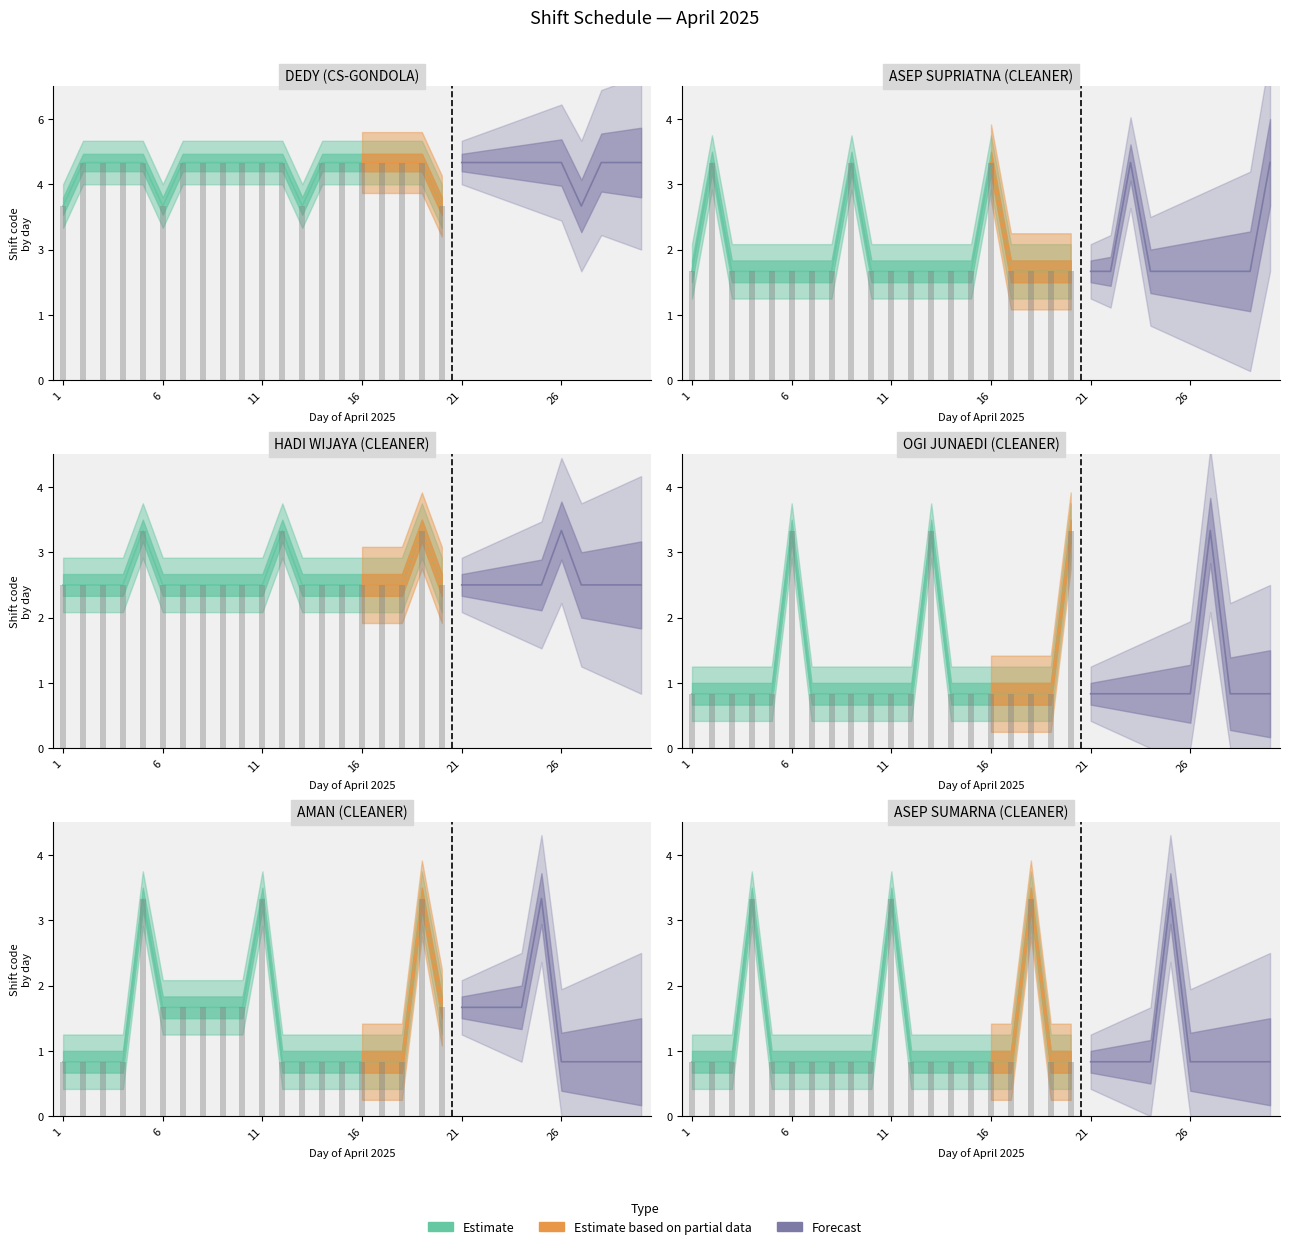

Between 26 and 17, which is larger?

26